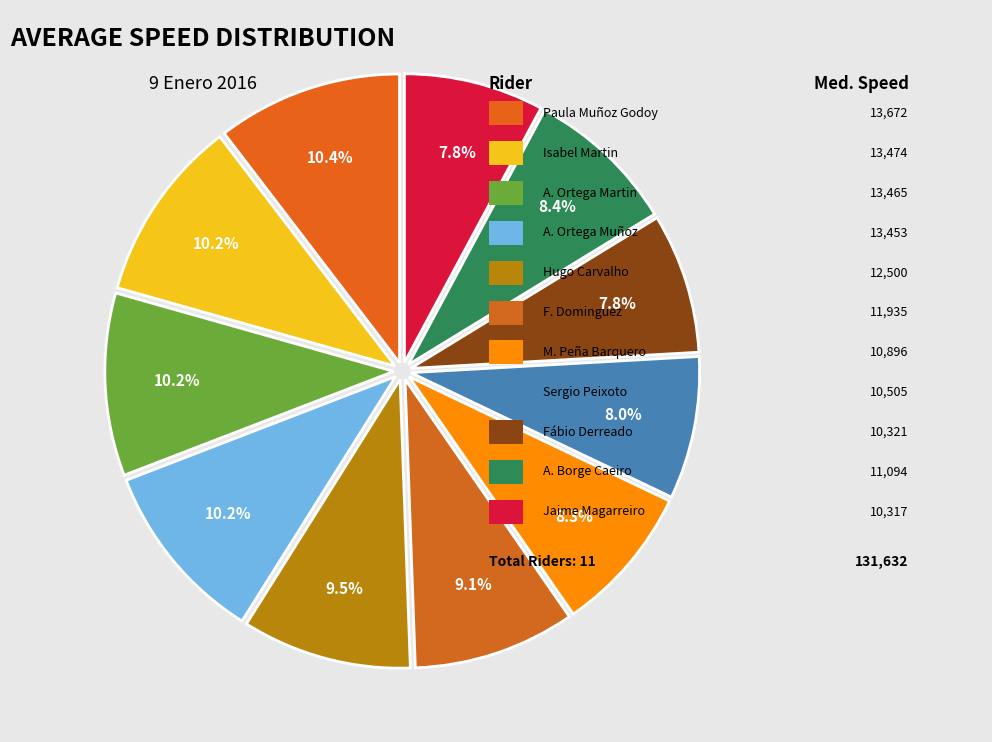

What is the largest slice in the pie chart?

Paula Muñoz Godoy